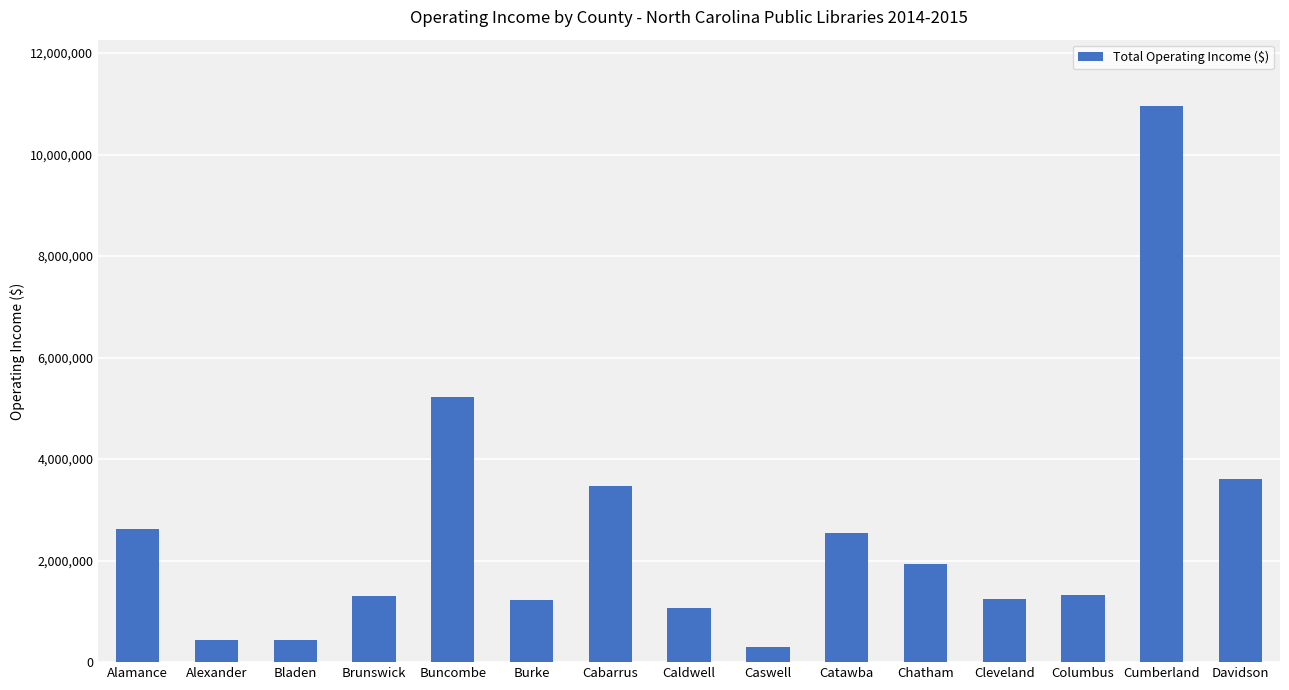

What is the change in value from Columbus to Davidson?

+2274520